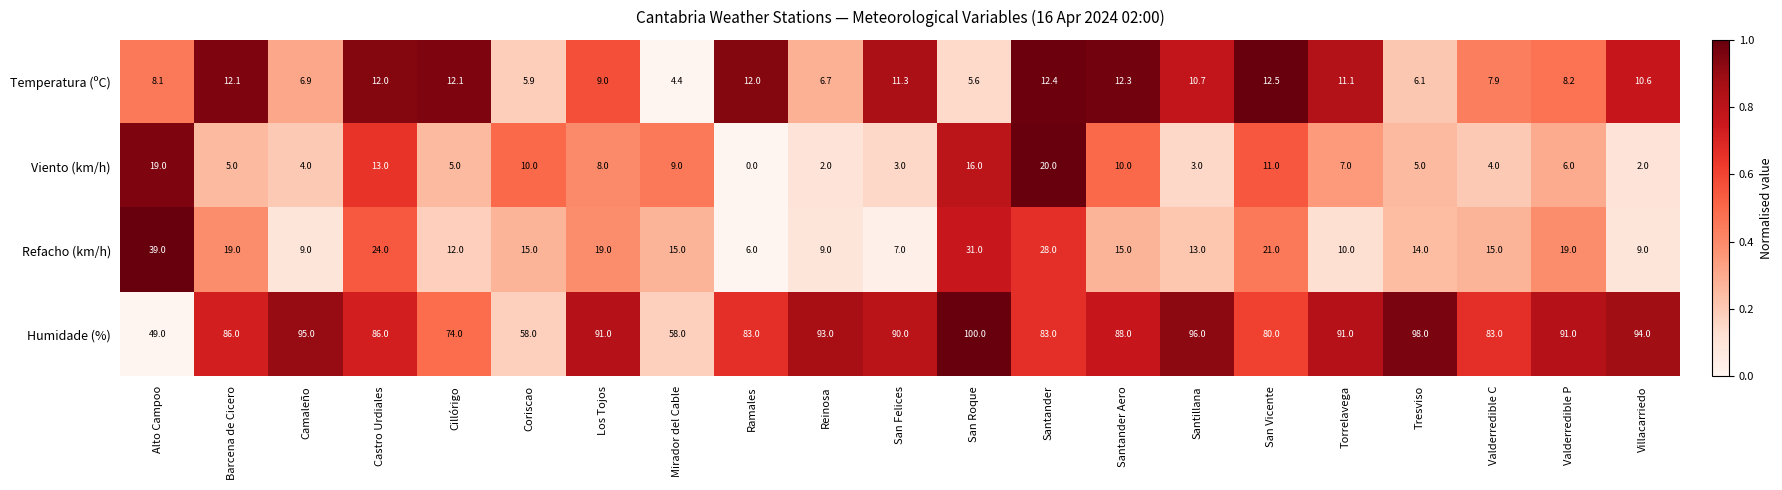

Which series has the largest range (max minus min)?

Humidade (%)